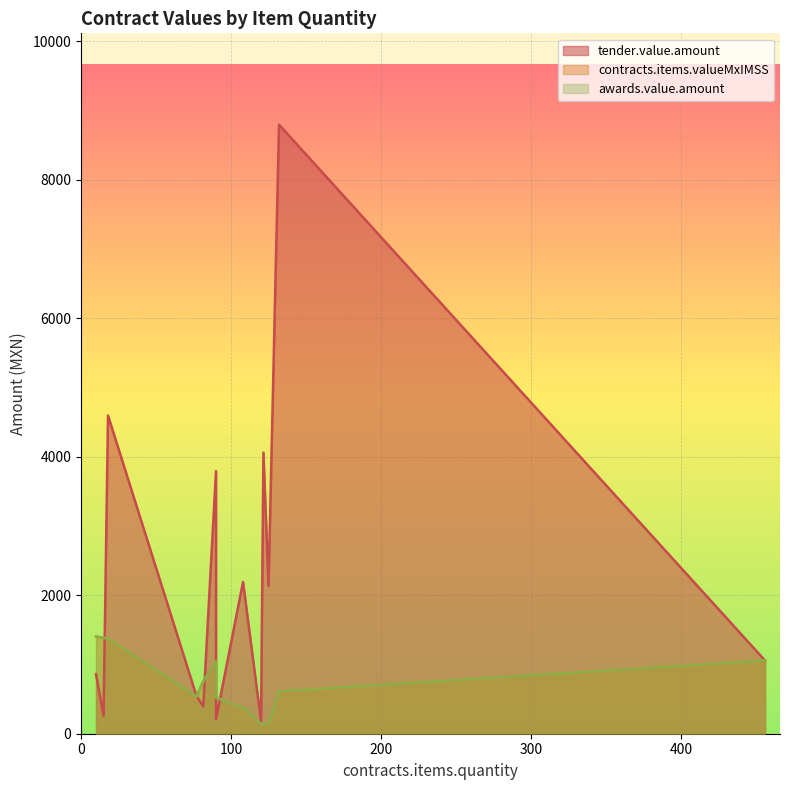

True or false: contracts.items.valueMxIMSS and awards.value.amount cross at least once.

False